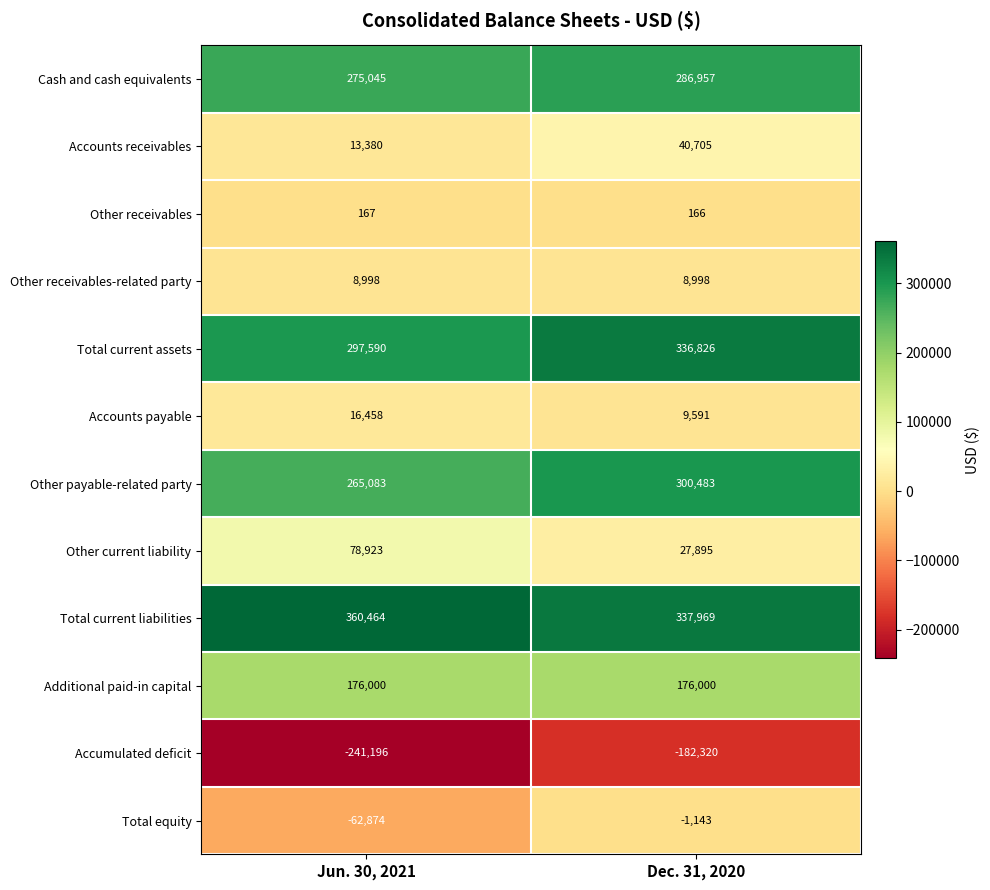

Which category has the highest value in the Accumulated deficit series?

Dec. 31, 2020